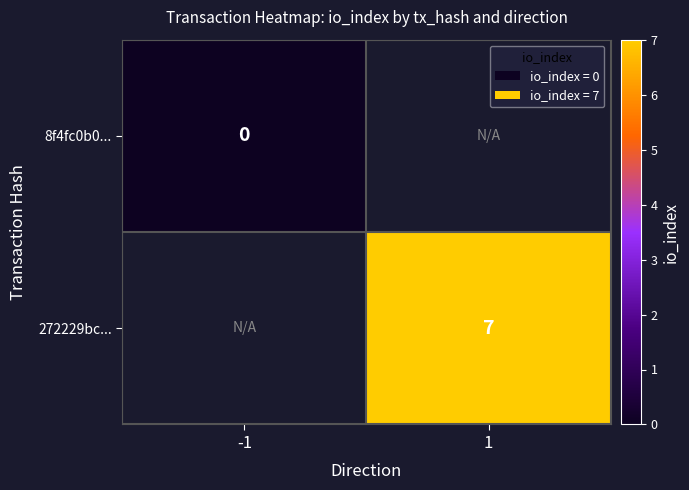

True or false: 8f4fc0b0... has a value of 0.0 at -1.

True